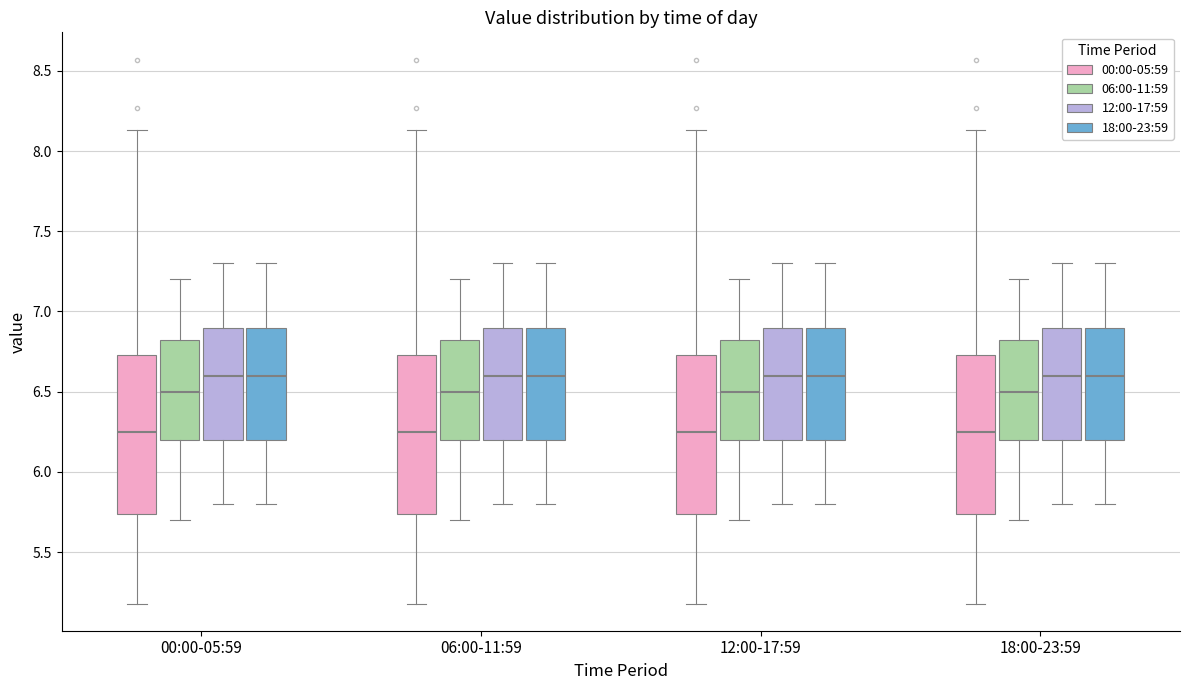

Reading left to right, read every box against the y-axis: the position of its median line, the range the box covers, and the ends of its whiskers. The values are not printed on the chart, so give them approximately, as read against the axis.

00:00-05:59 (00:00-05:59): median 6.25, box 5.75 to 6.75, whiskers 5.20 to 8.15
00:00-05:59 (06:00-11:59): median 6.50, box 6.20 to 6.85, whiskers 5.70 to 7.20
00:00-05:59 (12:00-17:59): median 6.60, box 6.20 to 6.90, whiskers 5.80 to 7.30
00:00-05:59 (18:00-23:59): median 6.60, box 6.20 to 6.90, whiskers 5.80 to 7.30
06:00-11:59 (00:00-05:59): median 6.25, box 5.75 to 6.75, whiskers 5.20 to 8.15
06:00-11:59 (06:00-11:59): median 6.50, box 6.20 to 6.85, whiskers 5.70 to 7.20
06:00-11:59 (12:00-17:59): median 6.60, box 6.20 to 6.90, whiskers 5.80 to 7.30
06:00-11:59 (18:00-23:59): median 6.60, box 6.20 to 6.90, whiskers 5.80 to 7.30
12:00-17:59 (00:00-05:59): median 6.25, box 5.75 to 6.75, whiskers 5.20 to 8.15
12:00-17:59 (06:00-11:59): median 6.50, box 6.20 to 6.85, whiskers 5.70 to 7.20
12:00-17:59 (12:00-17:59): median 6.60, box 6.20 to 6.90, whiskers 5.80 to 7.30
12:00-17:59 (18:00-23:59): median 6.60, box 6.20 to 6.90, whiskers 5.80 to 7.30
18:00-23:59 (00:00-05:59): median 6.25, box 5.75 to 6.75, whiskers 5.20 to 8.15
18:00-23:59 (06:00-11:59): median 6.50, box 6.20 to 6.85, whiskers 5.70 to 7.20
18:00-23:59 (12:00-17:59): median 6.60, box 6.20 to 6.90, whiskers 5.80 to 7.30
18:00-23:59 (18:00-23:59): median 6.60, box 6.20 to 6.90, whiskers 5.80 to 7.30